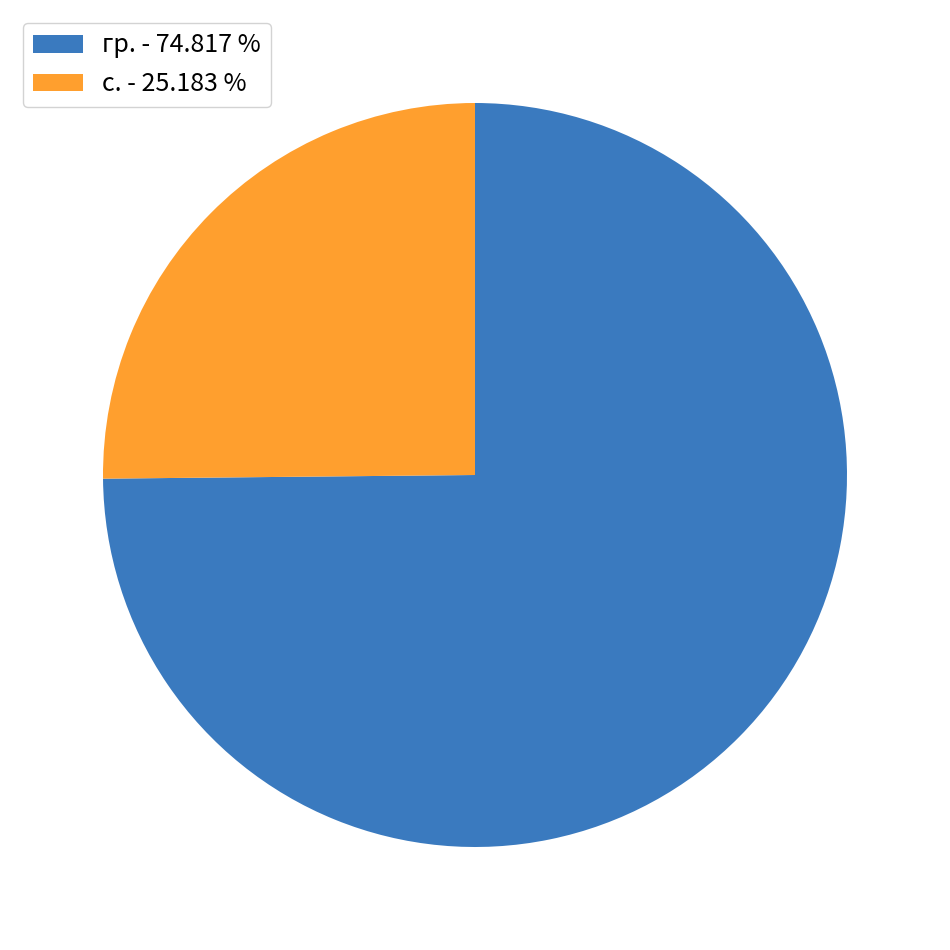

Count the number of slices in the pie.

2